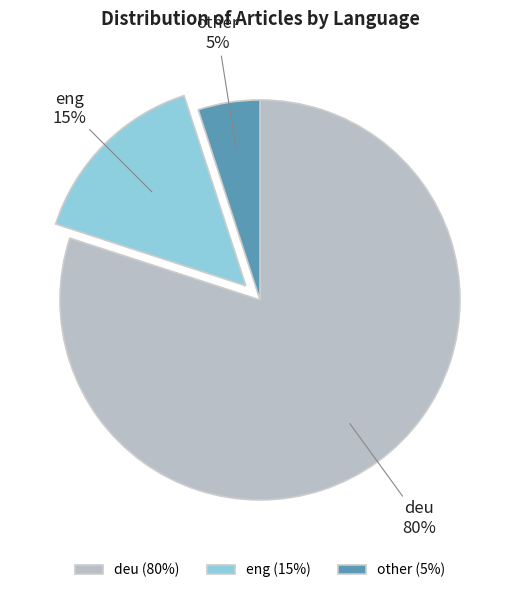

Does deu represent more than half of the total?

Yes